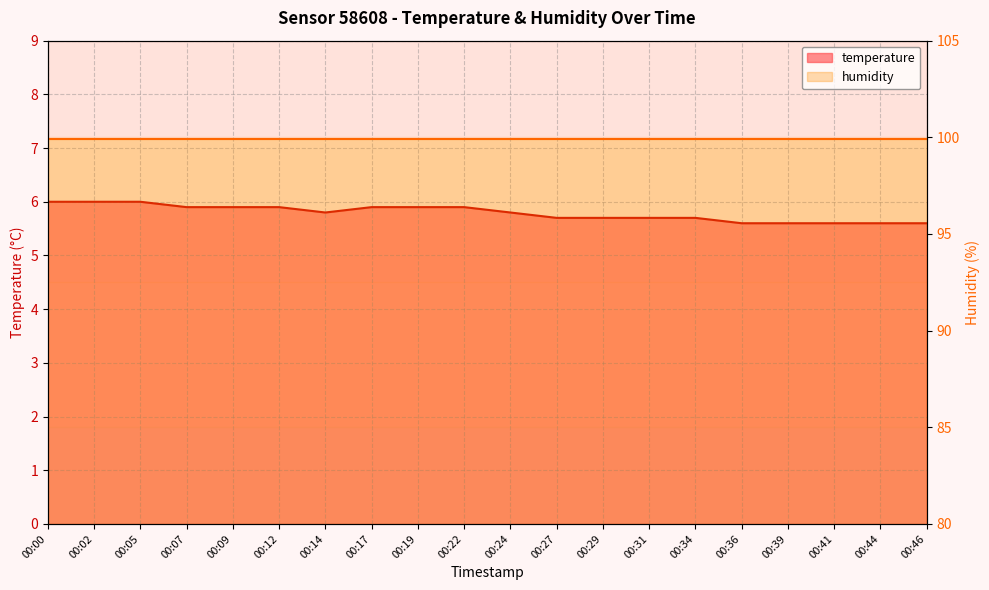

What is the sum of the values at 00:34 and 00:05?

11.7